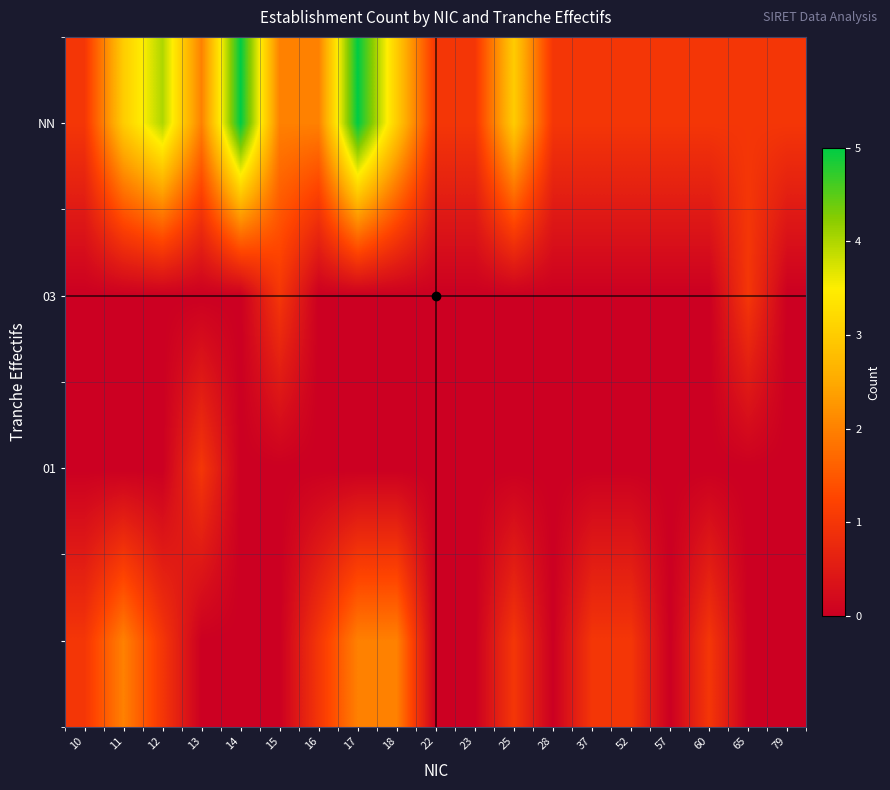

At which category is the sum across all series the highest?

17